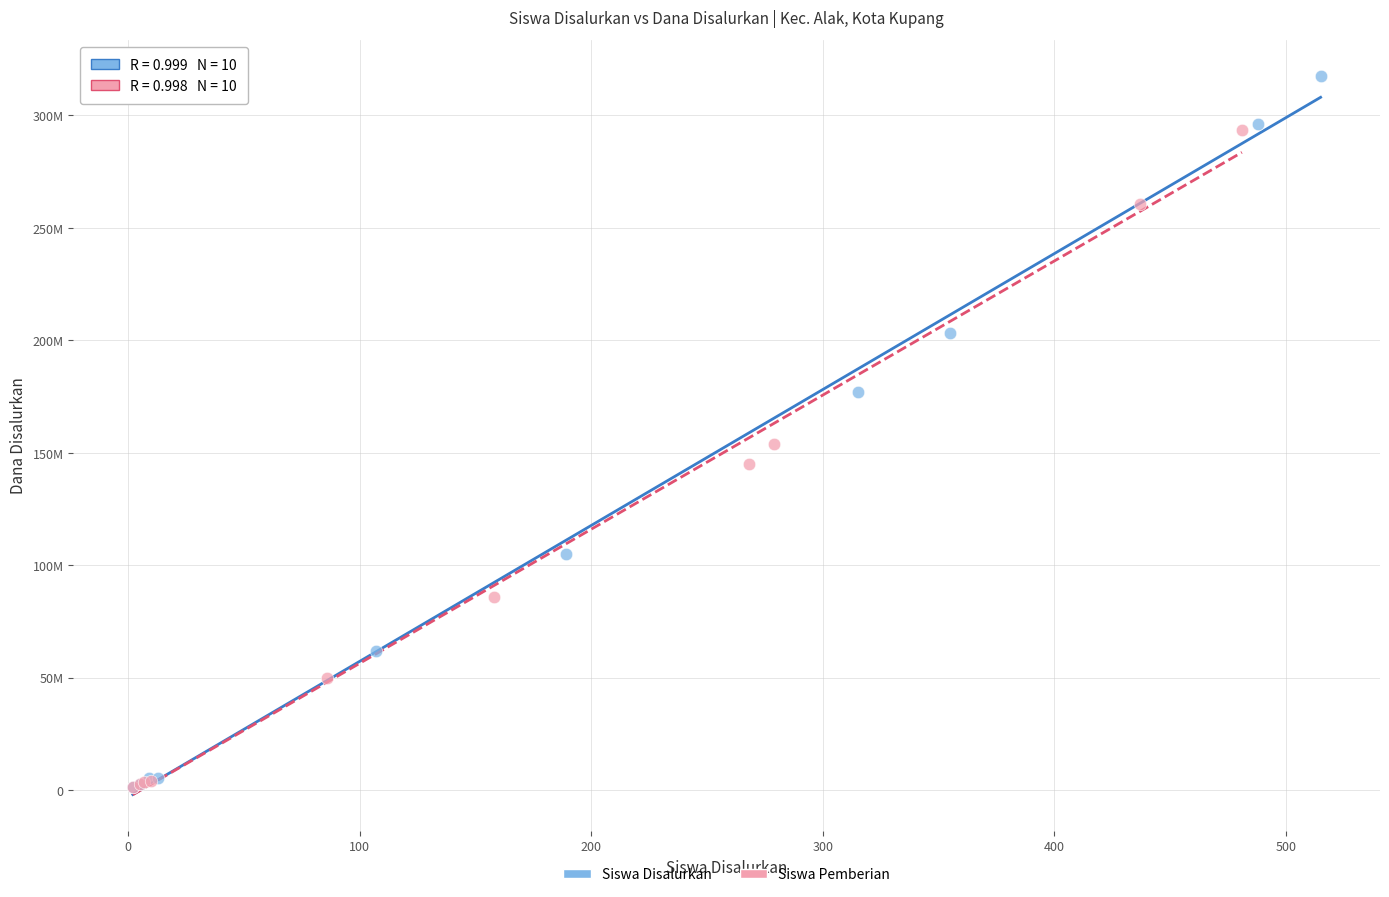

Which series has the largest Y range (max minus min)?

Siswa Disalurkan